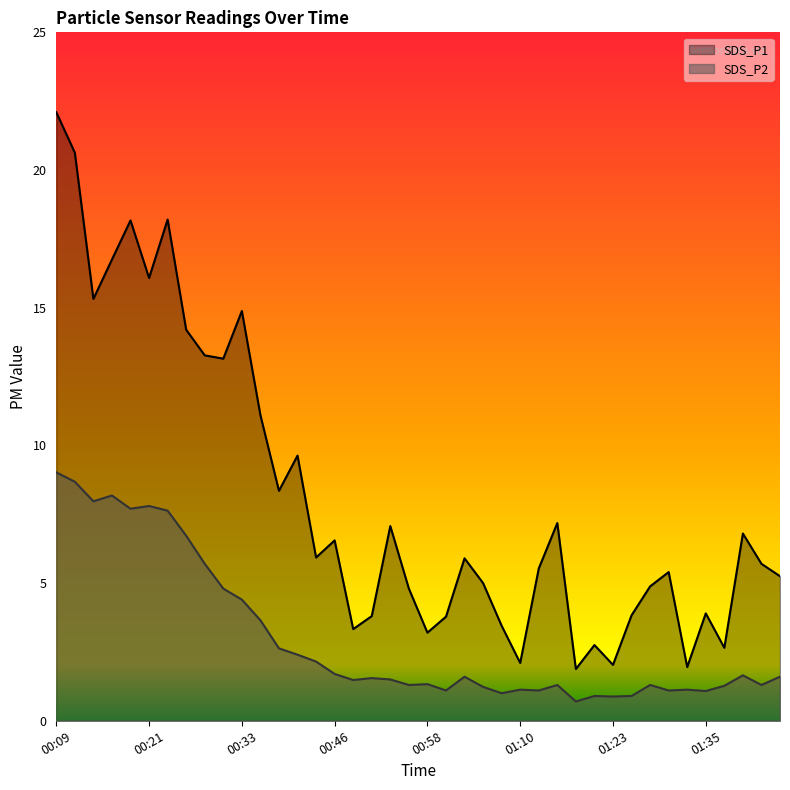

At which label does SDS_P1 first exceed 5?

00:09